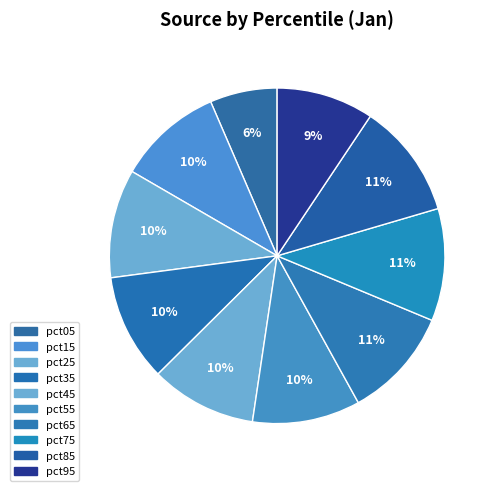

Rank the categories by value from highest to lowest.

pct85, pct75, pct65, pct25, pct55, pct35, pct45, pct15, pct95, pct05